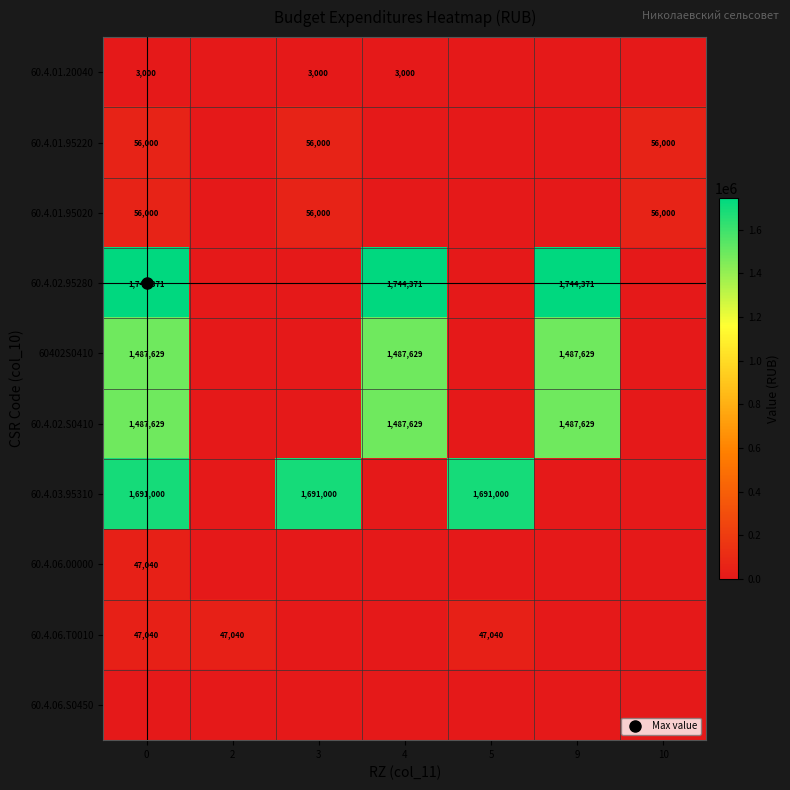

Which series has the largest total across all categories?

60.4.02.95280